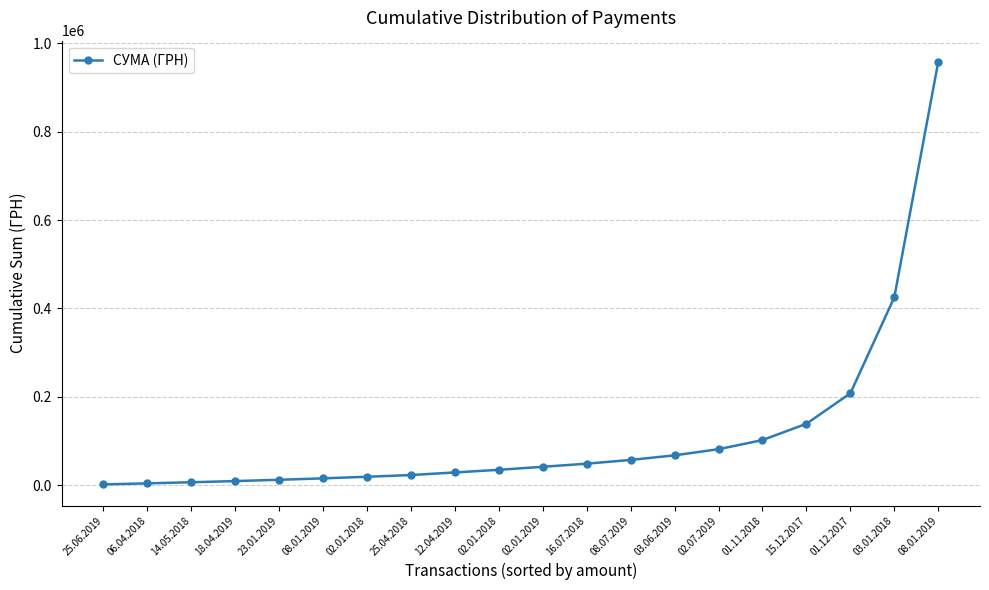

Does the chart display data point markers on the line(s)?

Yes